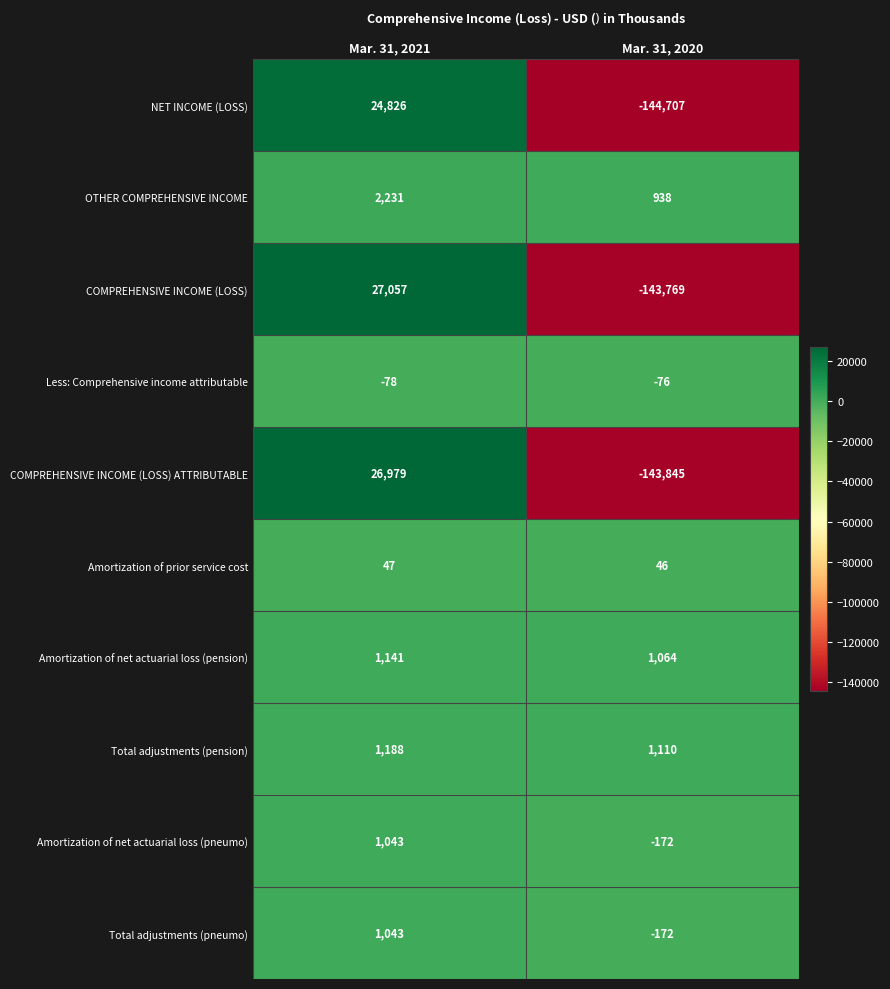

What is the difference between the highest and lowest values at Mar. 31, 2020?

145817